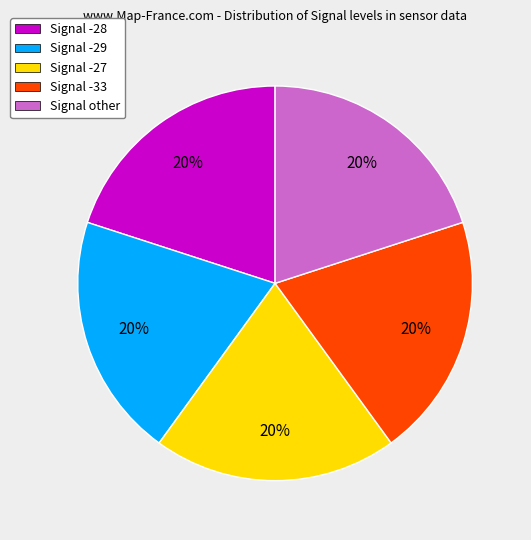

Does Signal -27 represent more than half of the total?

No